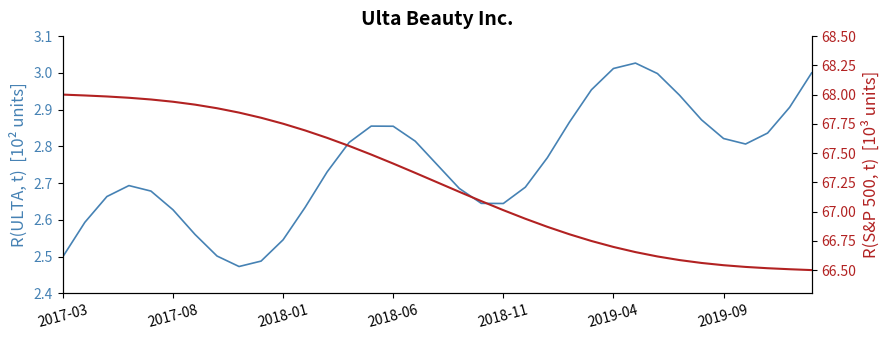

Where is the first local minimum for R(ULTA, t)?

8